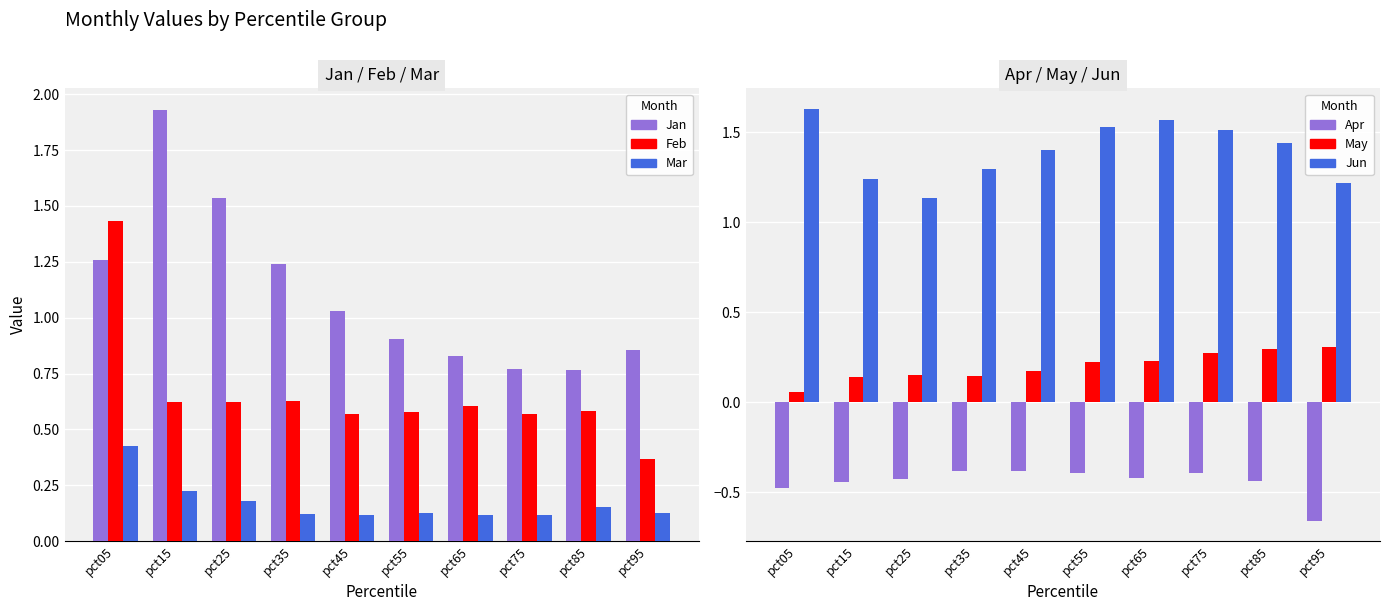

Reading left to right, what are all the values shown in this chart?

Jan: 1.3	1.9	1.5	1.2	1.0	0.9	0.8	0.8	0.8	0.9
Feb: 1.4	0.6	0.6	0.6	0.6	0.6	0.6	0.6	0.6	0.4
Mar: 0.4	0.2	0.2	0.1	0.1	0.1	0.1	0.1	0.2	0.1
Apr: -0.5	-0.4	-0.4	-0.4	-0.4	-0.4	-0.4	-0.4	-0.4	-0.7
May: 0.1	0.1	0.2	0.1	0.2	0.2	0.2	0.3	0.3	0.3
Jun: 1.6	1.2	1.1	1.3	1.4	1.5	1.6	1.5	1.4	1.2